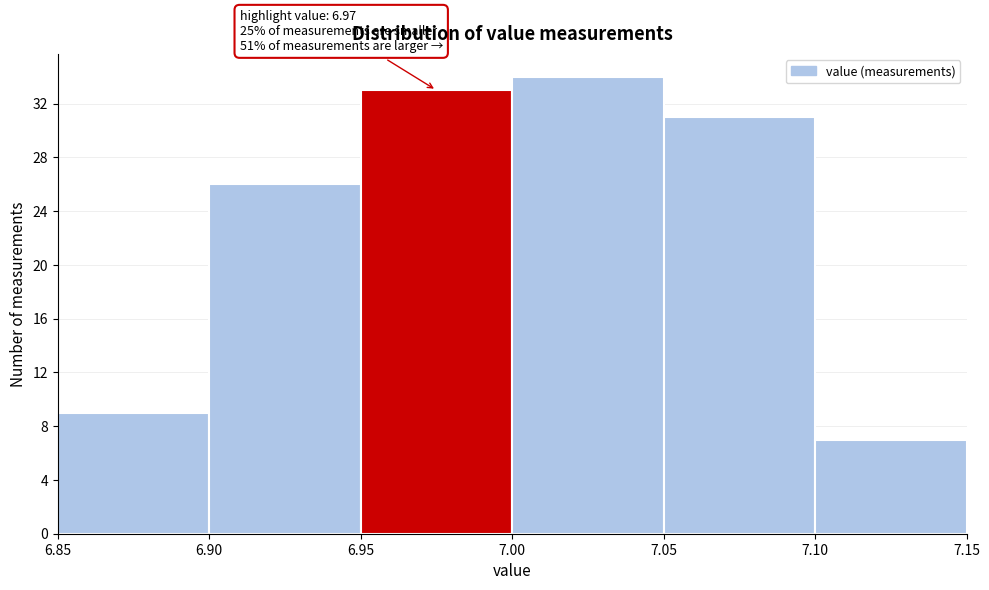

Over which range of the x-axis is the bar tallest?

7.00 to 7.05